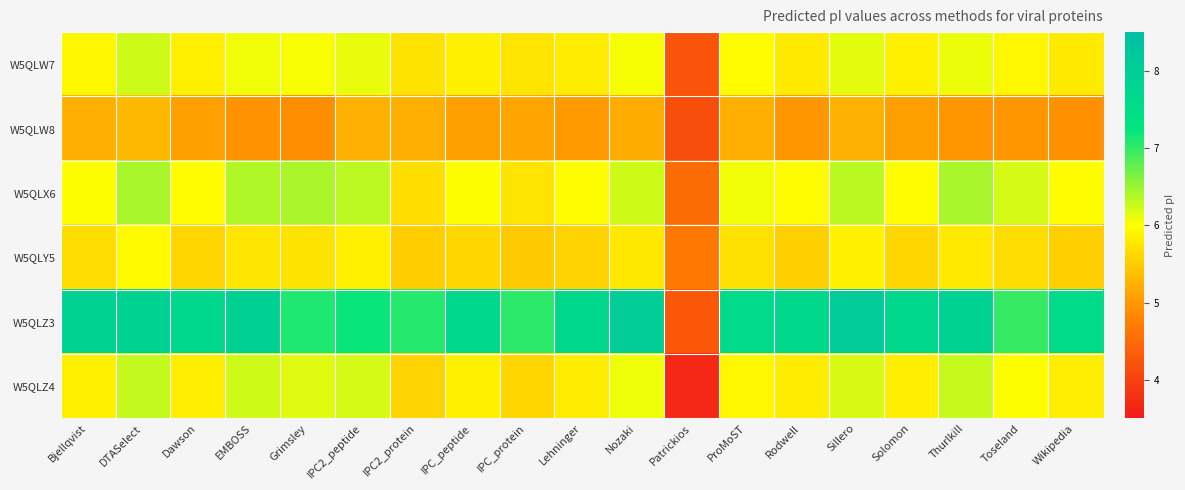

At how many categories does at least one series exceed 6?

18